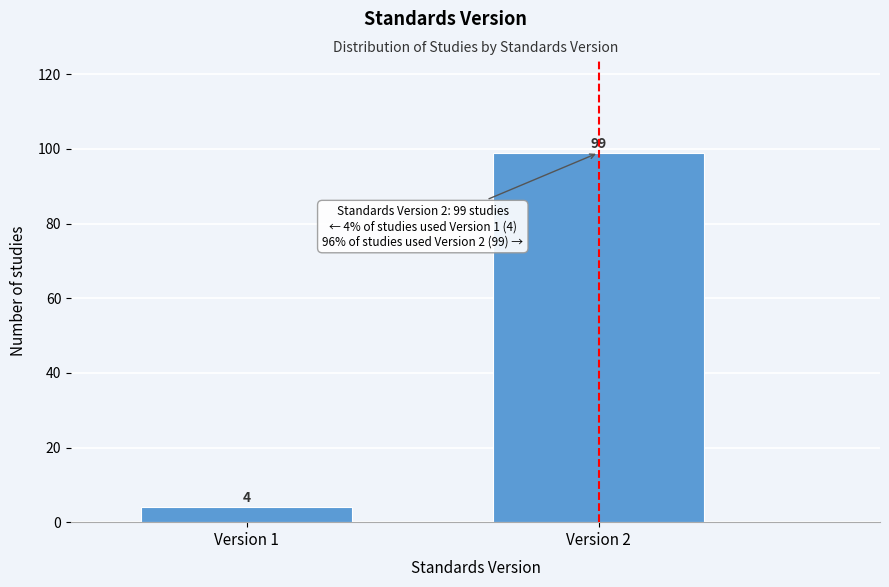

Reading left to right, transcribe all the data shown in this chart.

Version 1=4	Version 2=99